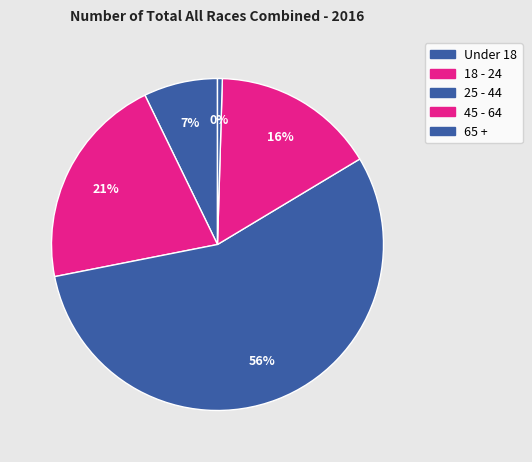

The 25 - 44 slice represents 56% of the pie. True or false?

True